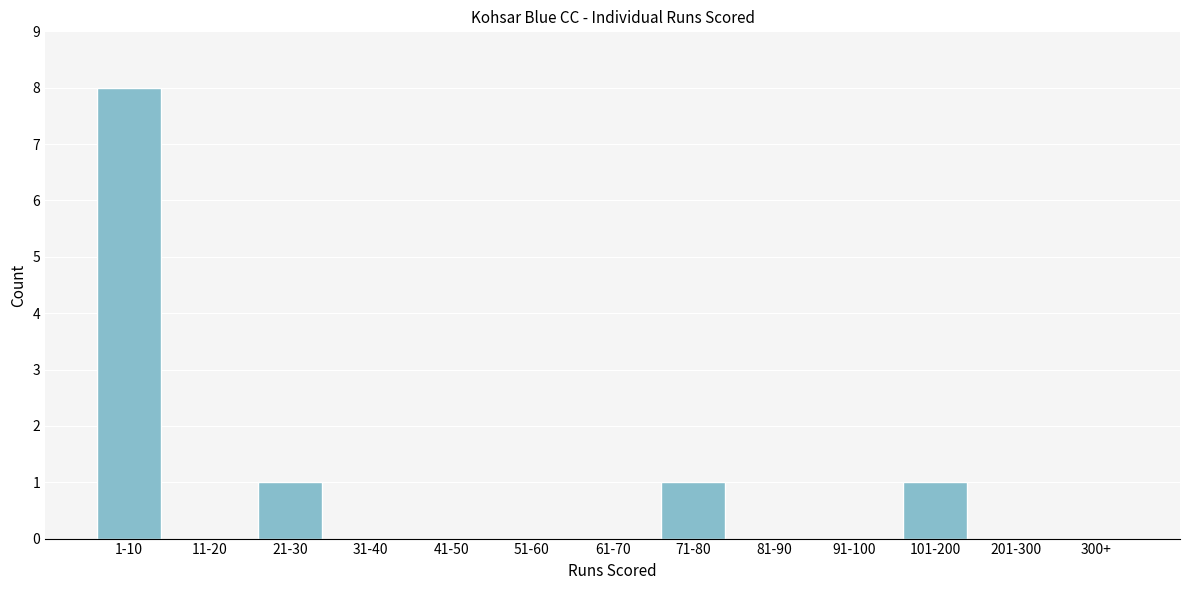

Reading left to right, transcribe all the data shown in this chart.

1-10=8	11-20=0	21-30=1	31-40=0	41-50=0	51-60=0	61-70=0	71-80=1	81-90=0	91-100=0	101-200=1	201-300=0	300+=0